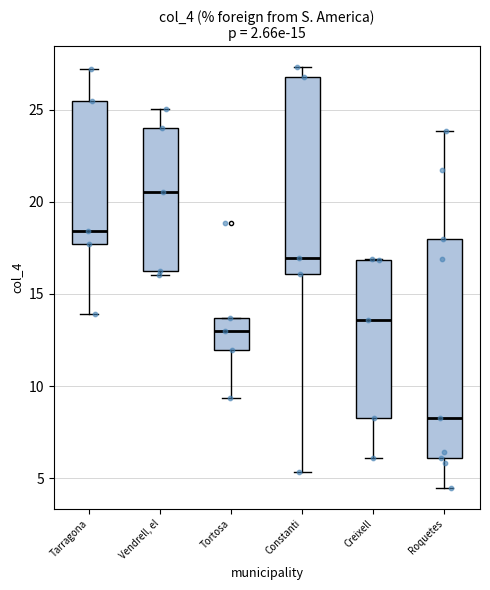

Reading left to right, read every box against the y-axis: the position of its median line, the range the box covers, and the ends of its whiskers. The values are not printed on the chart, so give them approximately, as read against the axis.

Tarragona: median 18.5, box 17.5 to 25.5, whiskers 14.0 to 27.0
Vendrell, el: median 20.5, box 16.5 to 24.0, whiskers 16.0 to 25.0
Tortosa: median 13.0, box 12.0 to 13.5, whiskers 9.5 to 13.5
Constanti: median 17.0, box 16.0 to 27.0, whiskers 5.5 to 27.5
Creixell: median 13.5, box 8.5 to 17.0, whiskers 6.0 to 17.0
Roquetes: median 8.5, box 6.0 to 18.0, whiskers 4.5 to 24.0